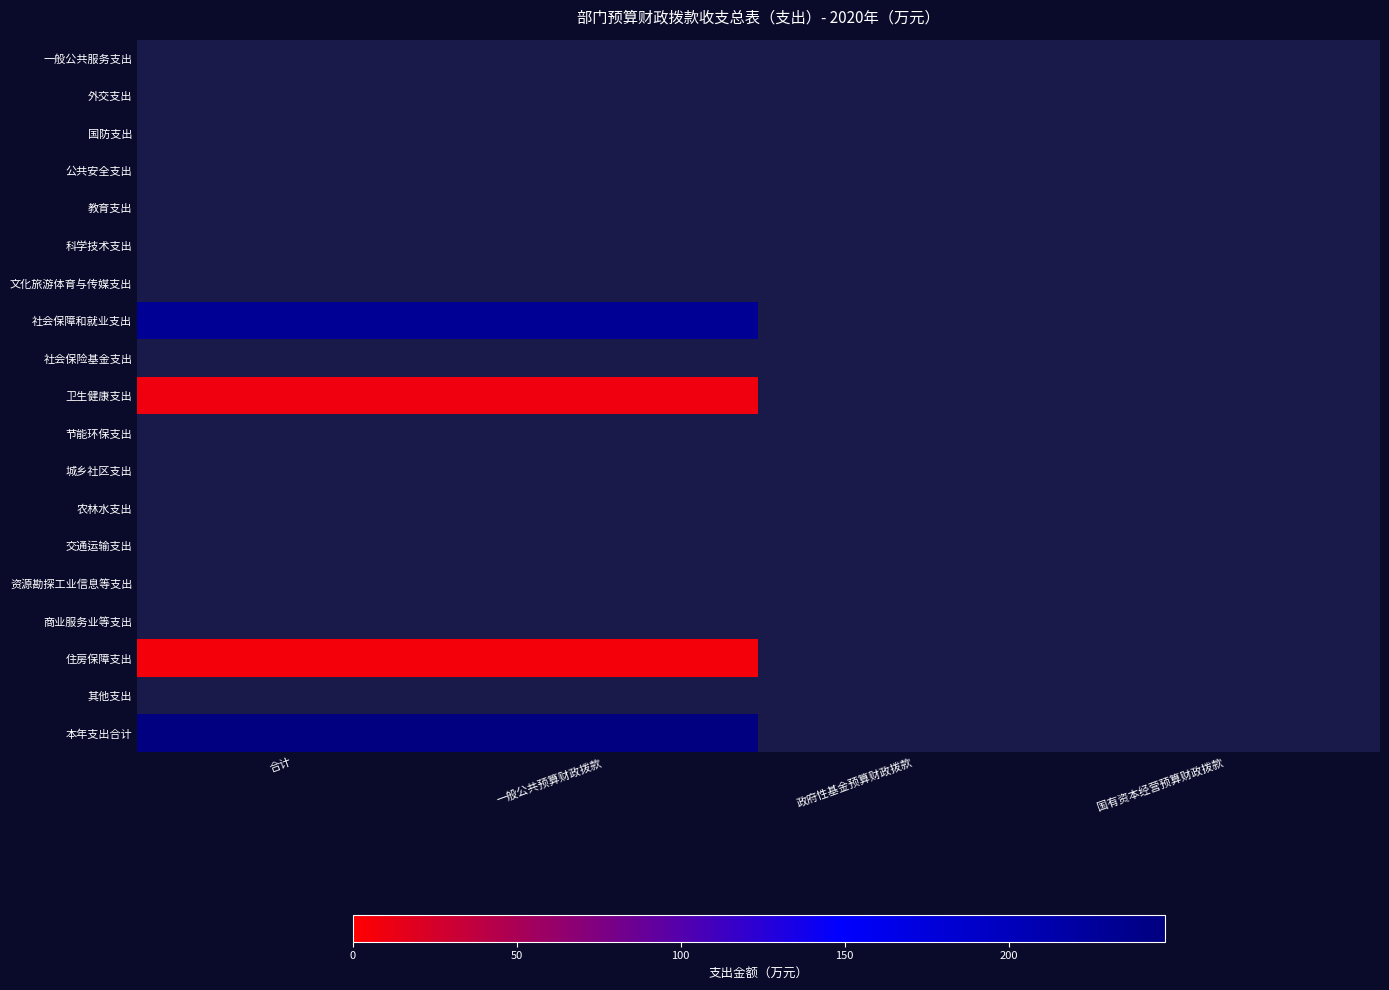

True or false: 住房保障支出 has a value of -4.6 at 3.

False